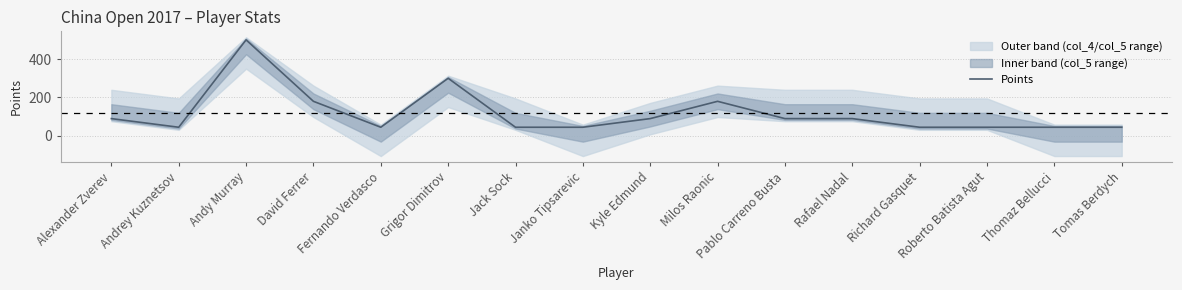

What is the label of the 14th point from the left?

Roberto Batista Agut